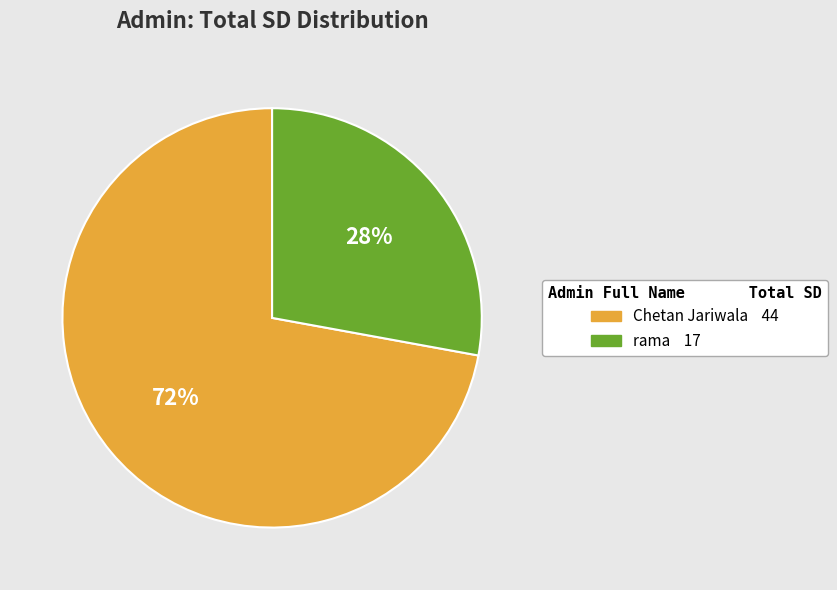

Which has a higher value, Chetan Jariwala or rama?

Chetan Jariwala